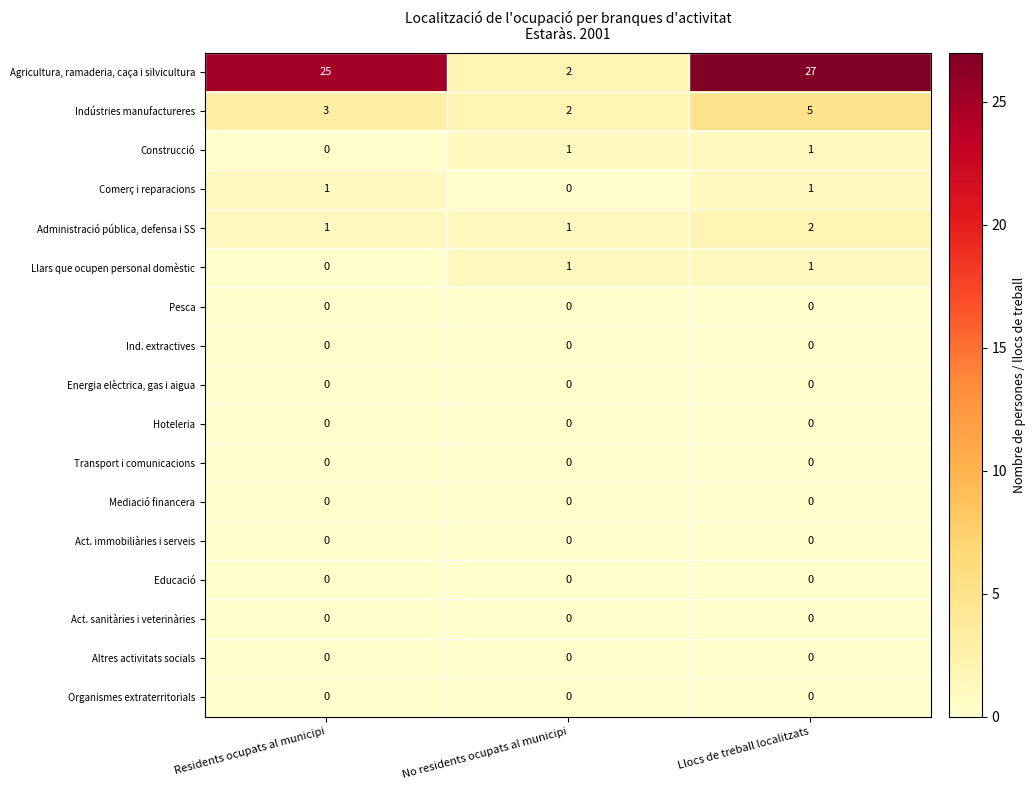

Is it true that Indústries manufactureres equals 5 at Llocs de treball localitzats?

True